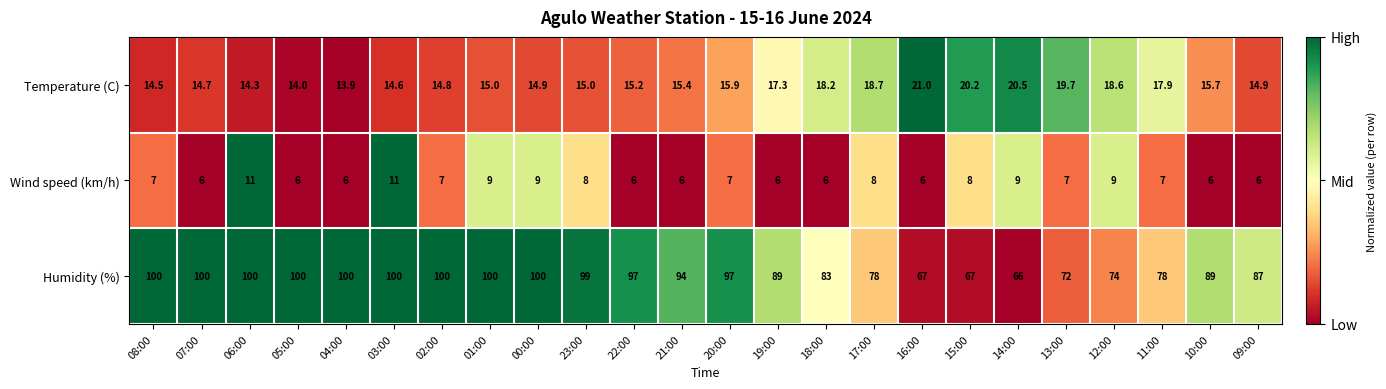

Which series has the widest spread of values?

Humidity (%)